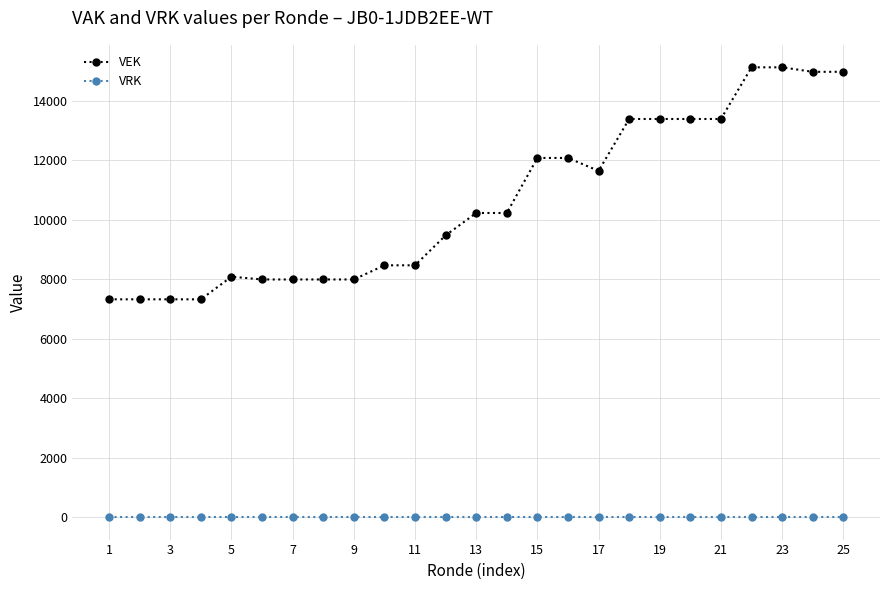

At how many categories does at least one series exceed 8271?

16